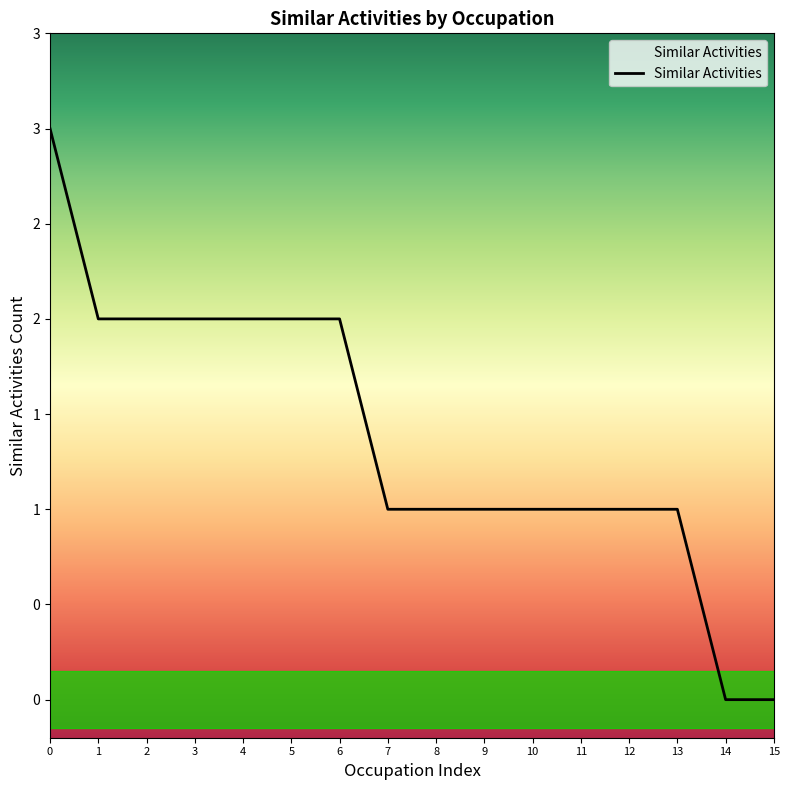

Does the chart have visible grid lines?

No